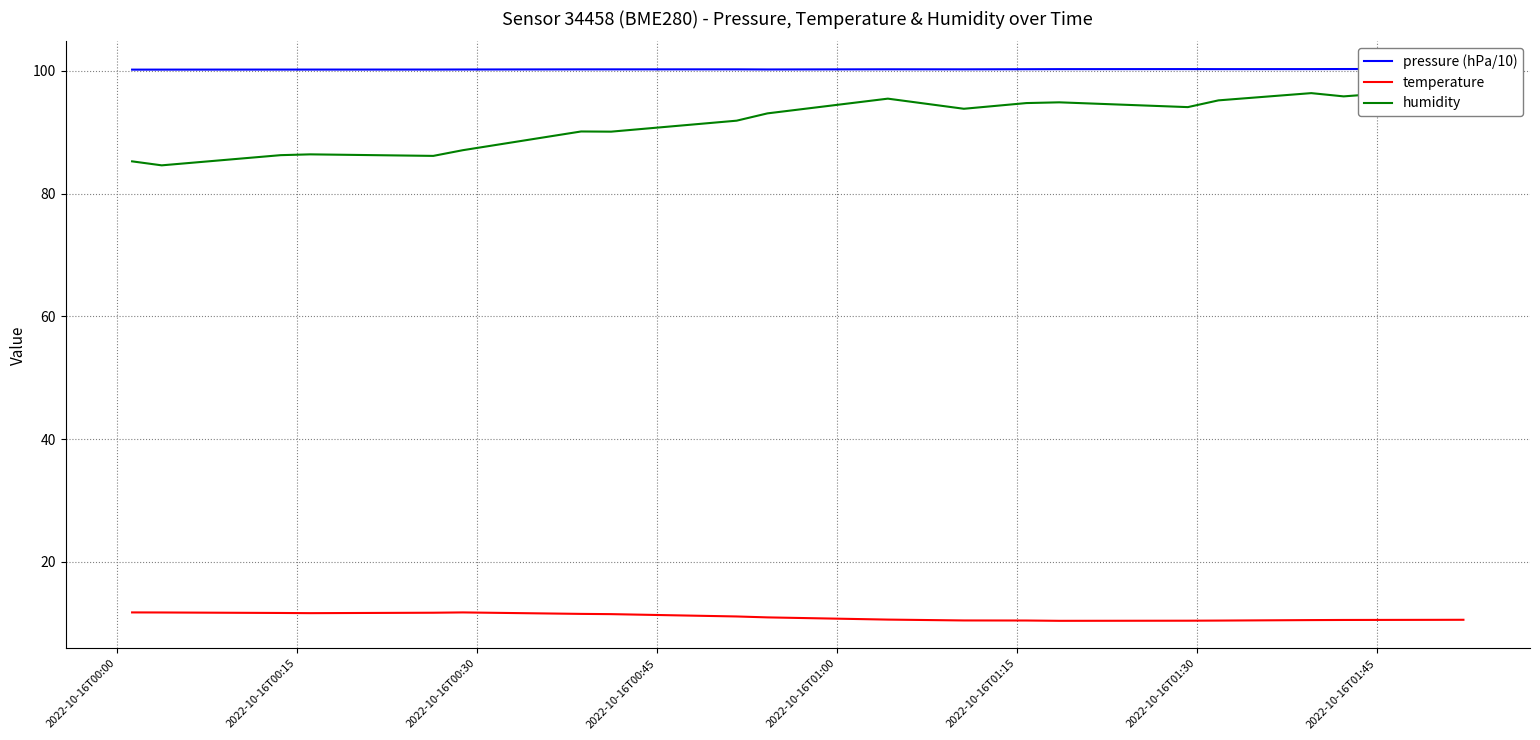

True or false: temperature has more than 2 interior local peaks.

False